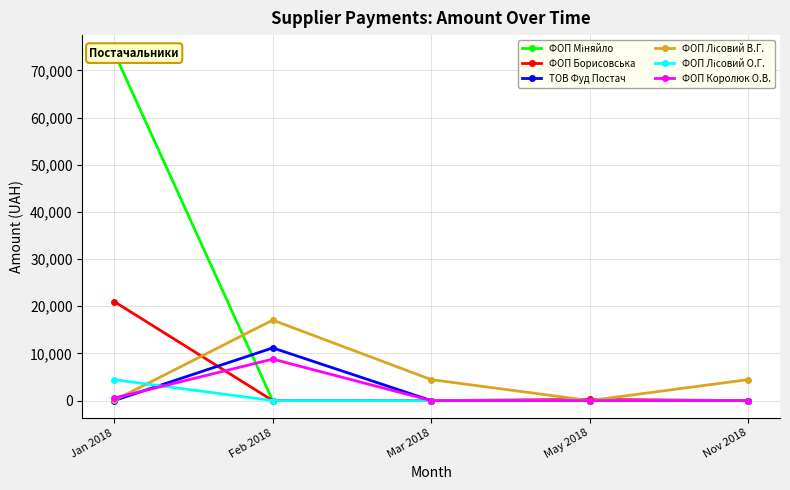

Reading left to right, extract all data points from this chart.

ФОП Міняйло: 73776.7	0.0	0.0	0.0	0.0
ФОП Борисовська: 20992.8	0.0	0.0	252.2	0.0
ТОВ Фуд Постач: 0.0	11166.2	0.0	0.0	0.0
ФОП Лісовий В.Г.: 38.8	17058.3	4450.0	0.0	4450.0
ФОП Лісовий О.Г.: 4432.7	0.0	0.0	0.0	0.0
ФОП Королюк О.В.: 532.0	8793.1	0.0	0.0	0.0